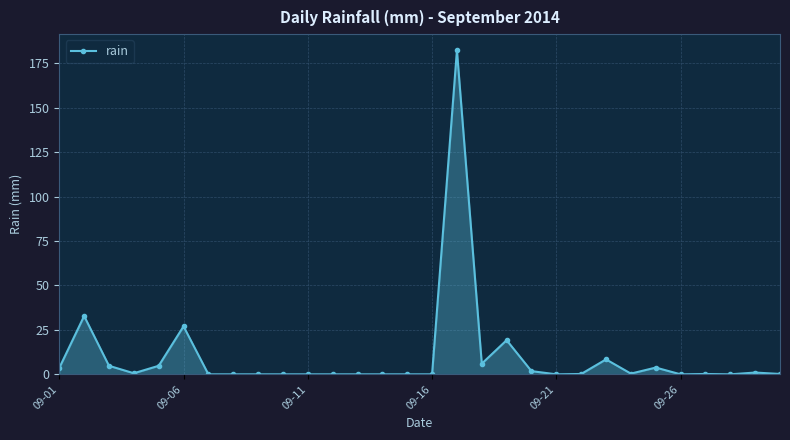

What is the value of the 5th point from the left?

4.8